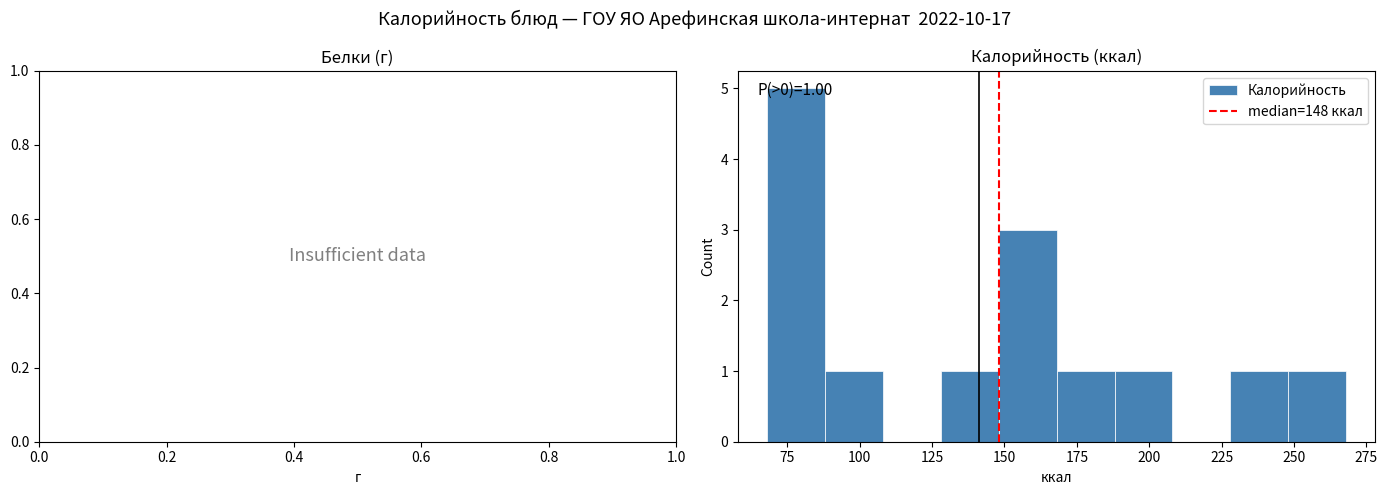

Over which range of the x-axis is the bar tallest?

68 to 88